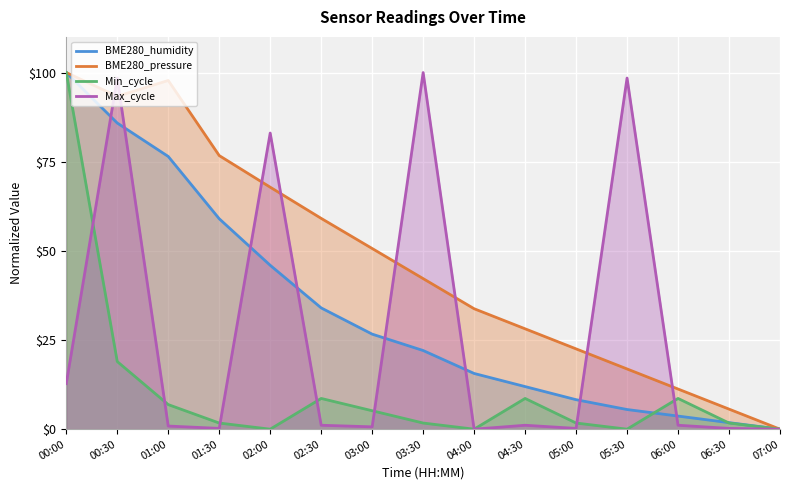

What are all the series names shown in the legend?

BME280_humidity, BME280_pressure, Min_cycle, Max_cycle